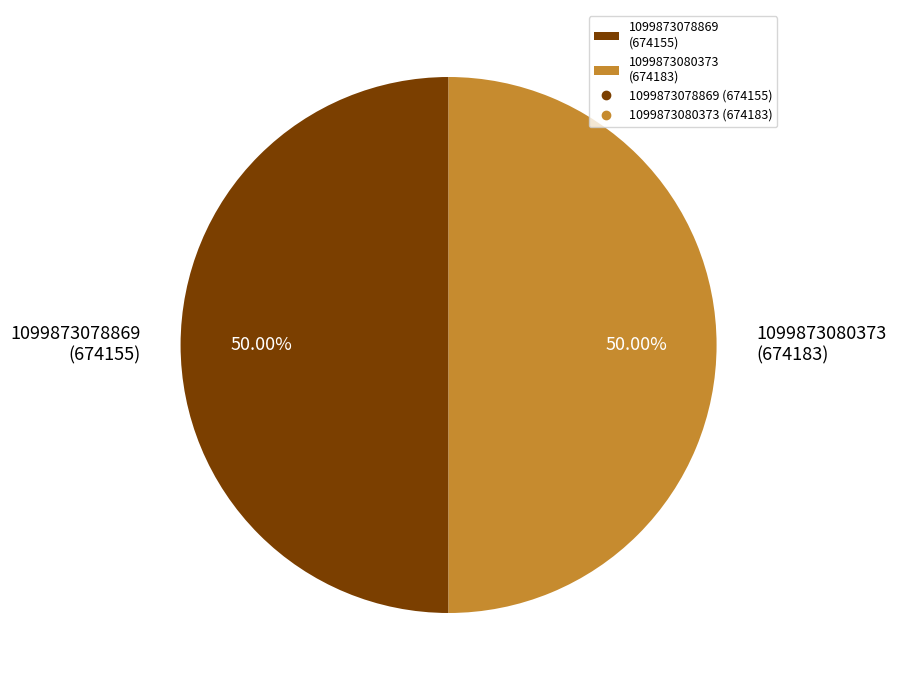

To the nearest percent, what is the average slice percentage?

50%